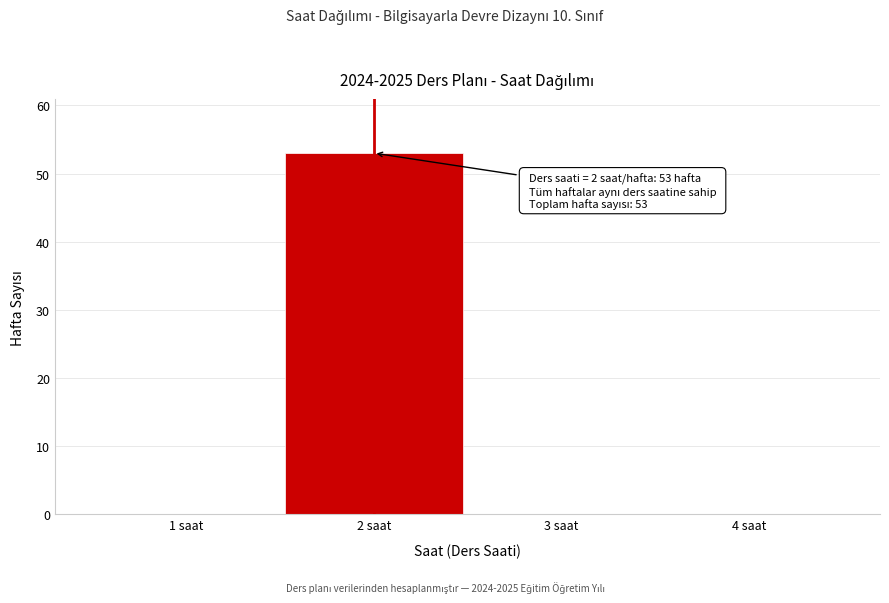

Which range on the x-axis has the tallest bar?

1.5 to 2.5